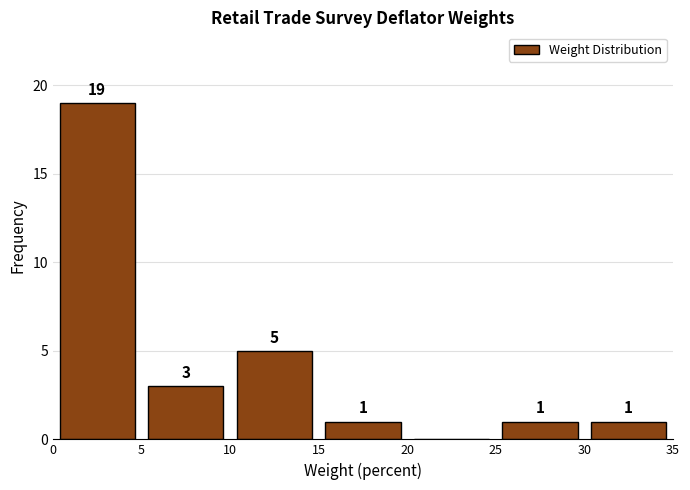

Over which range of the x-axis is the bar tallest?

0 to 5